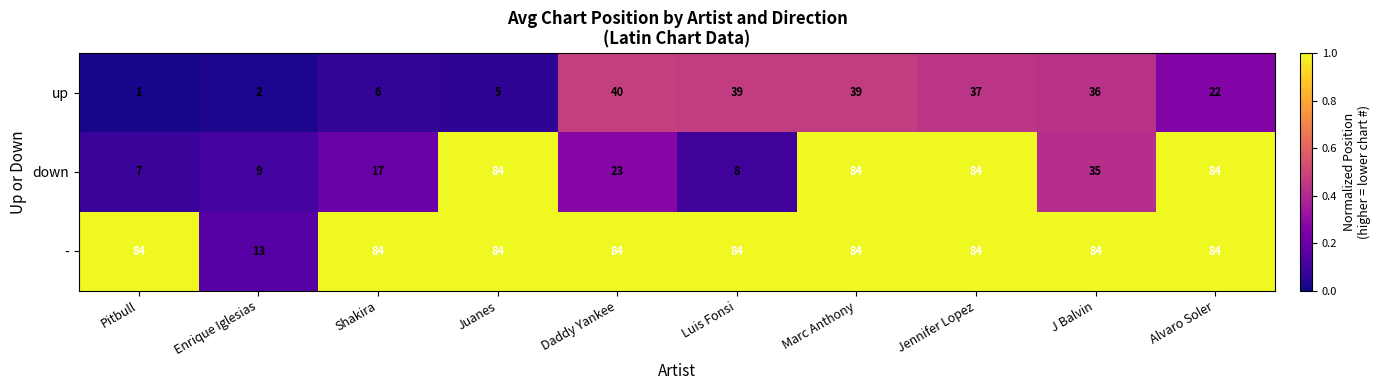

Which category has the lowest value in the - series?

Enrique Iglesias